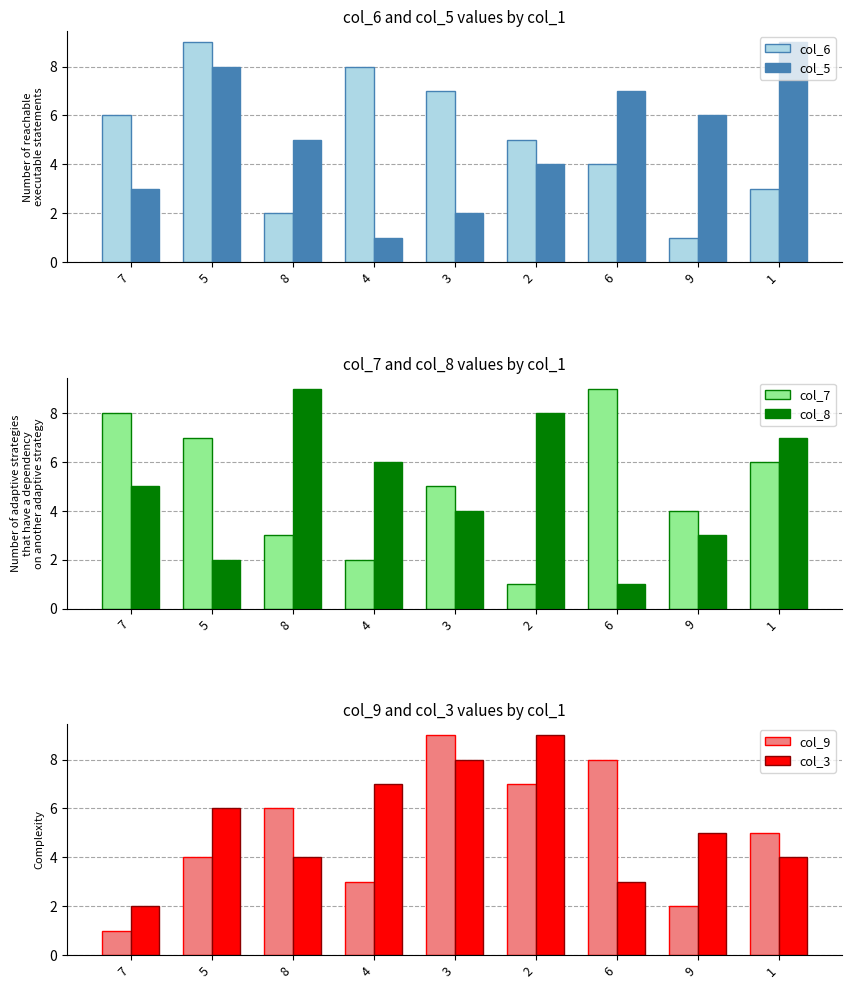

Between 5 and 9, which series saw the biggest shift?

col_6